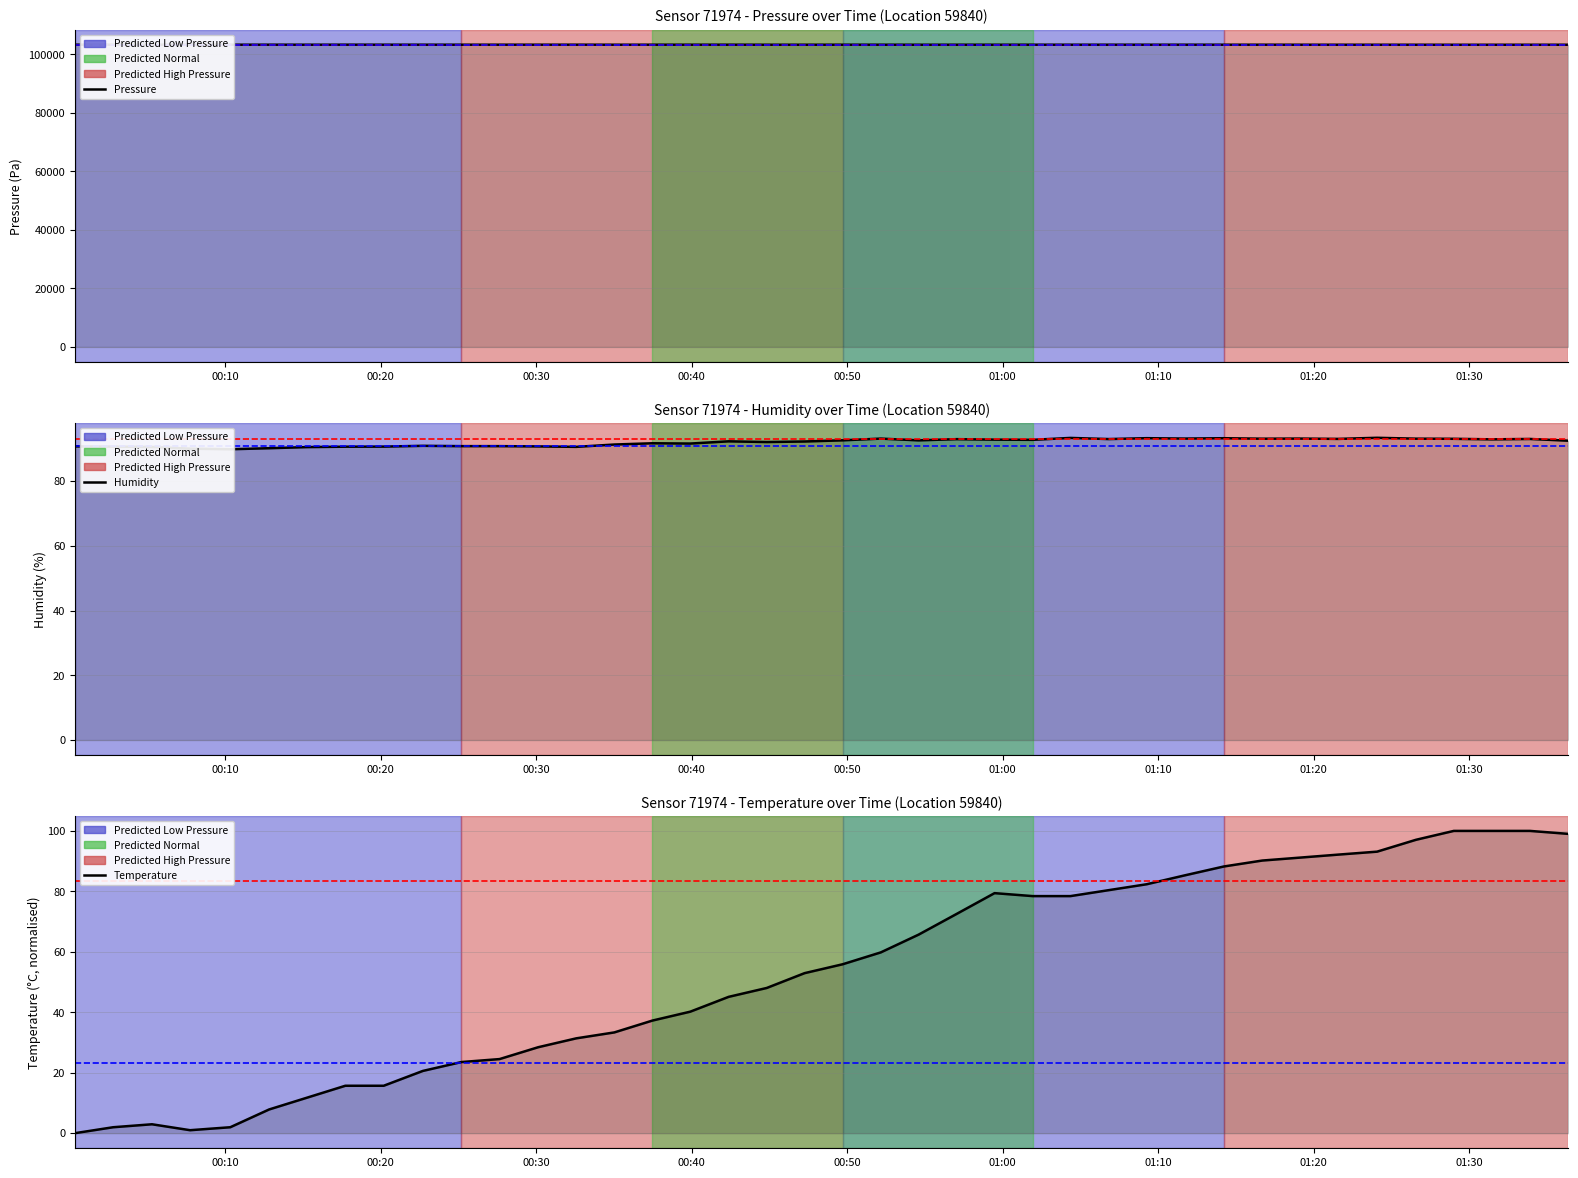

Which category has the highest value across all series?

2023-02-28T00:17:44